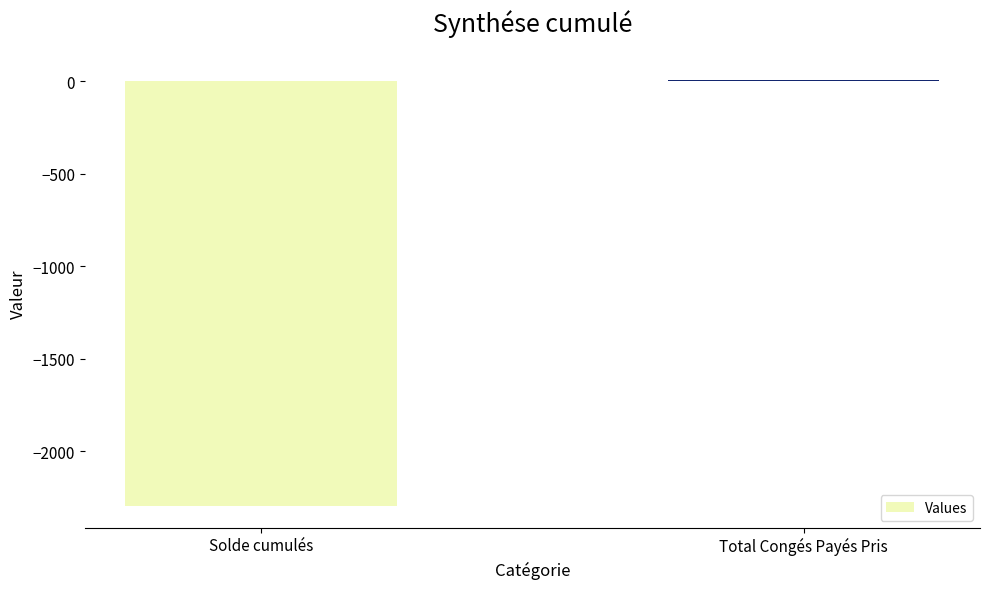

What is the sum of the values at Total Congés Payés Pris and Solde cumulés?

-2290.2